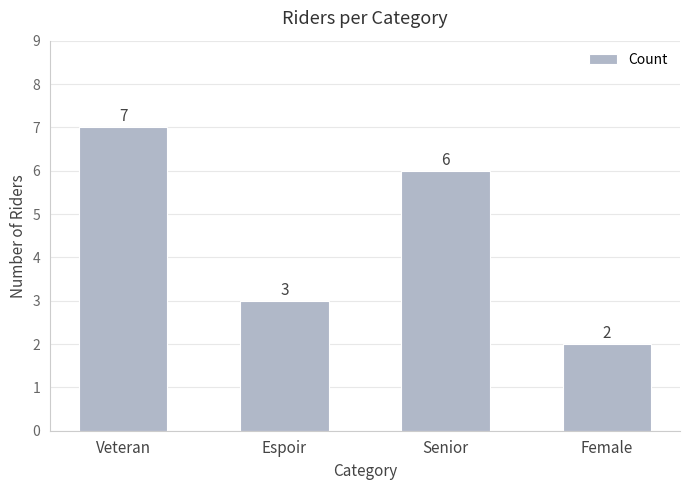

List the labels in order of value, smallest first.

Female, Espoir, Senior, Veteran